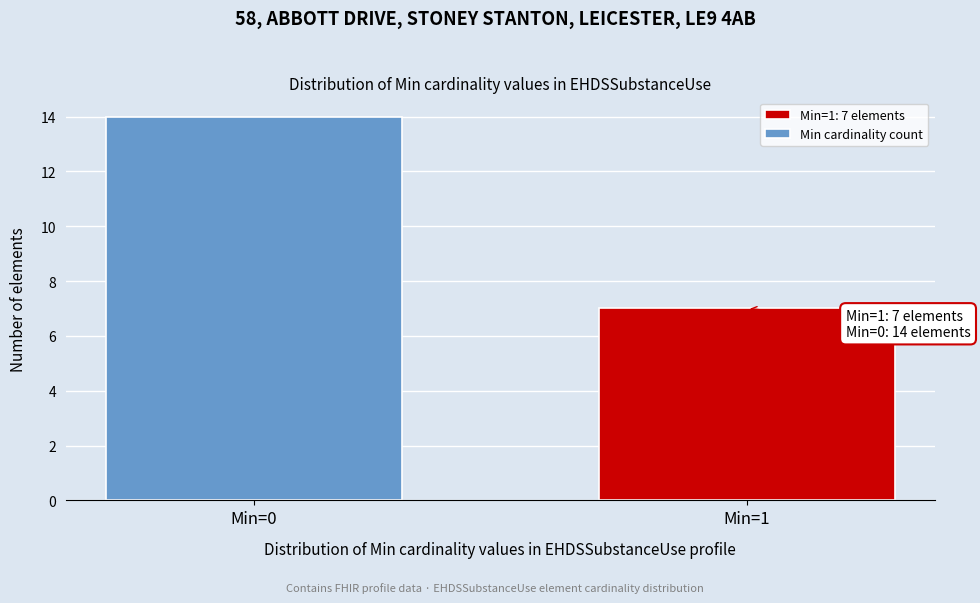

Reading left to right, list all the values displayed in this chart.

14	7